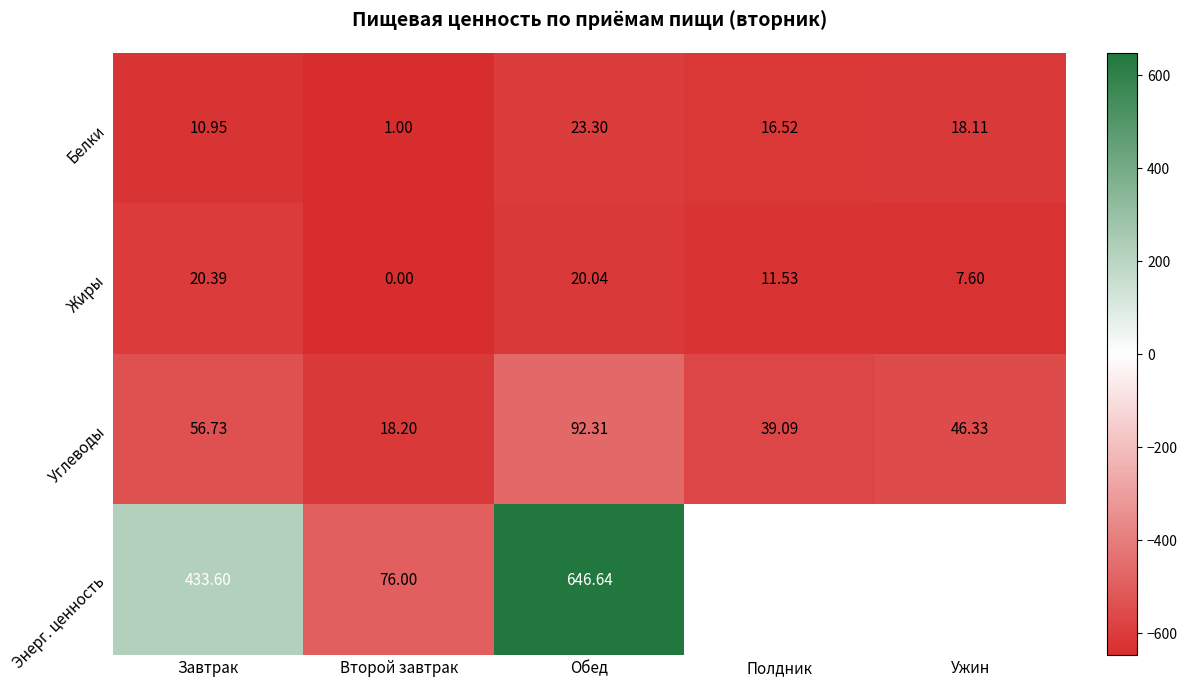

At Завтрак, list the series in order from largest to smallest.

Энерг. ценность, Углеводы, Жиры, Белки